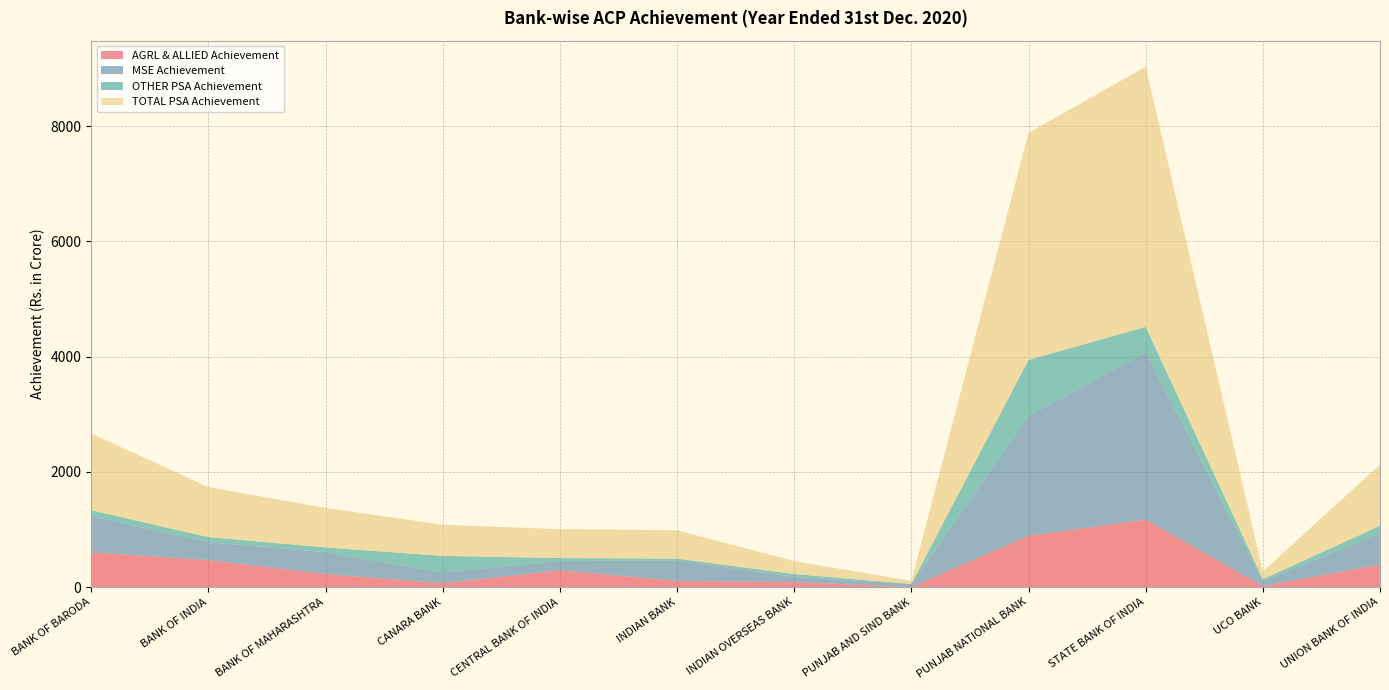

Reading left to right, extract all data points from this chart.

AGRL & ALLIED Achievement: 601.6	468.1	225.8	65.3	289.3	106.4	84.8	0.7	891.2	1170.5	17.5	391.1
MSE Achievement: 629.4	309.5	378.8	188.8	163.8	354.3	87.9	52.4	2076.3	2904.2	84.2	538.6
OTHER PSA Achievement: 101.0	89.2	82.0	286.1	49.4	31.6	52.3	0.4	973.2	439.9	33.6	133.1
TOTAL PSA Achievement: 1332.0	866.8	686.6	540.2	502.6	492.3	225.1	53.5	3940.7	4514.6	135.2	1062.9